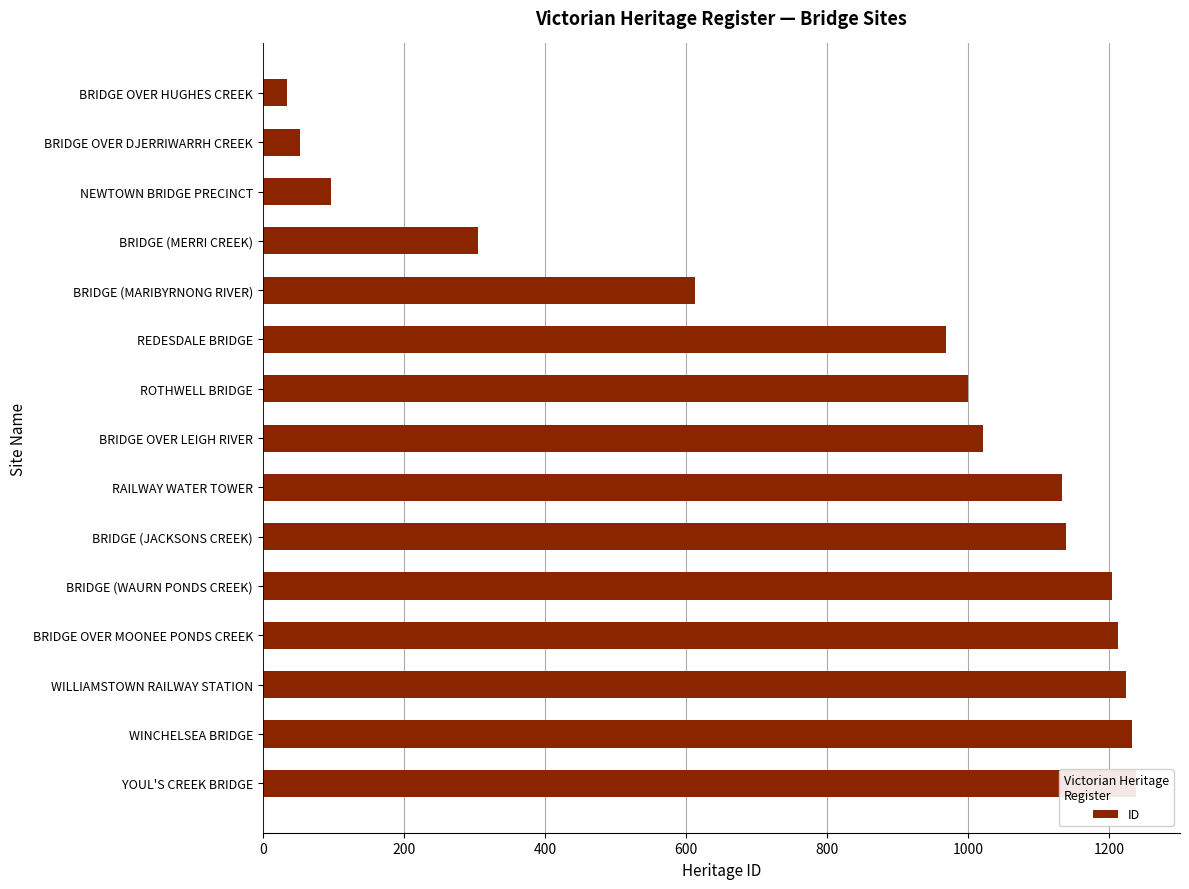

Reading left to right, extract all data points from this chart.

34	53	97	305	612	968	1000	1021	1132	1138	1204	1212	1223	1232	1238